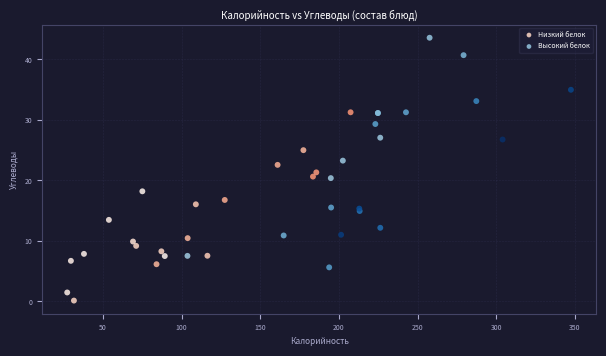

Which series reaches the minimum Y coordinate?

Низкий белок